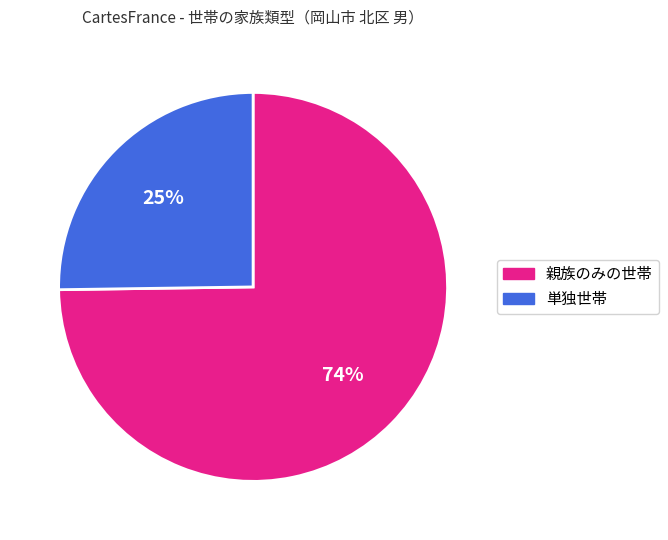

What is the largest slice in the pie chart?

親族のみの世帯